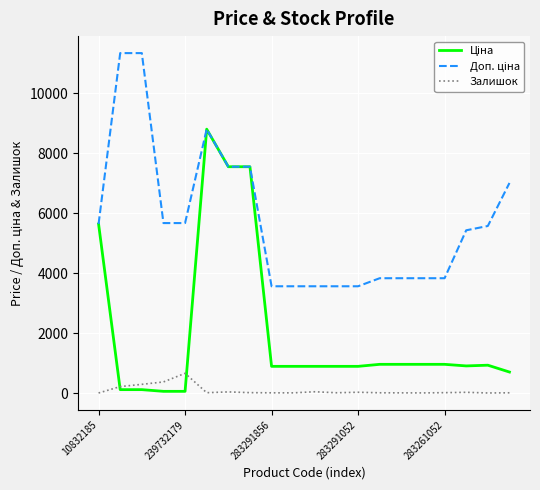

Which category has the highest value in the Залишок series?

239732179